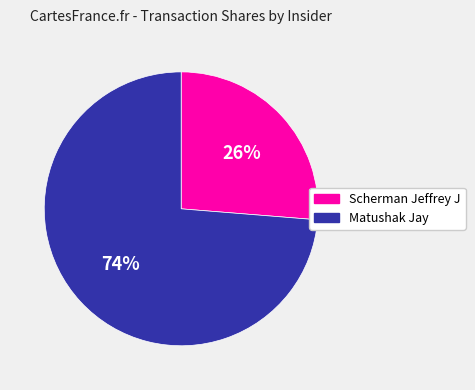

How many segments does this pie chart have?

2